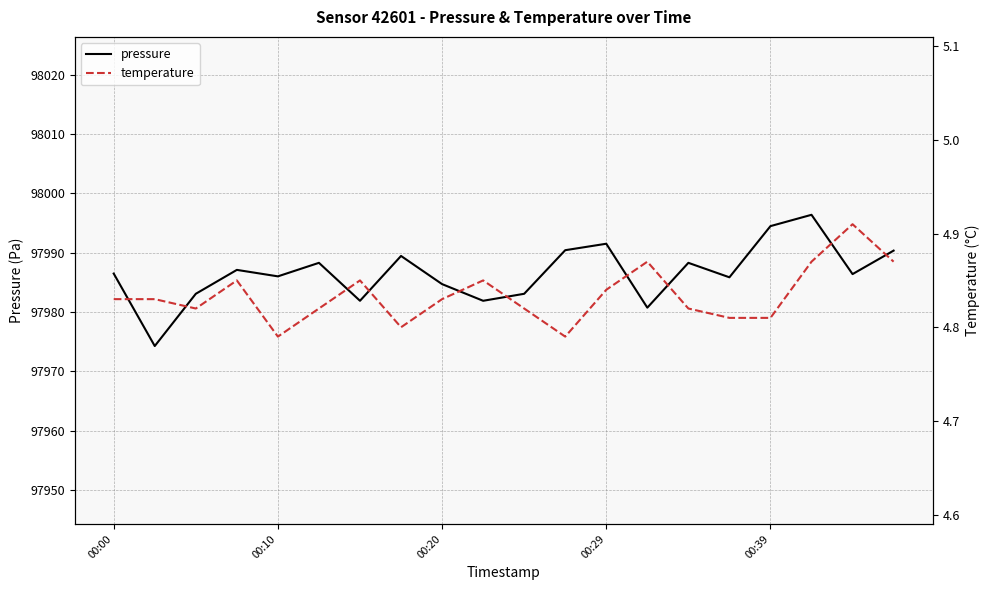

What is the maximum value for pressure?

97996.4